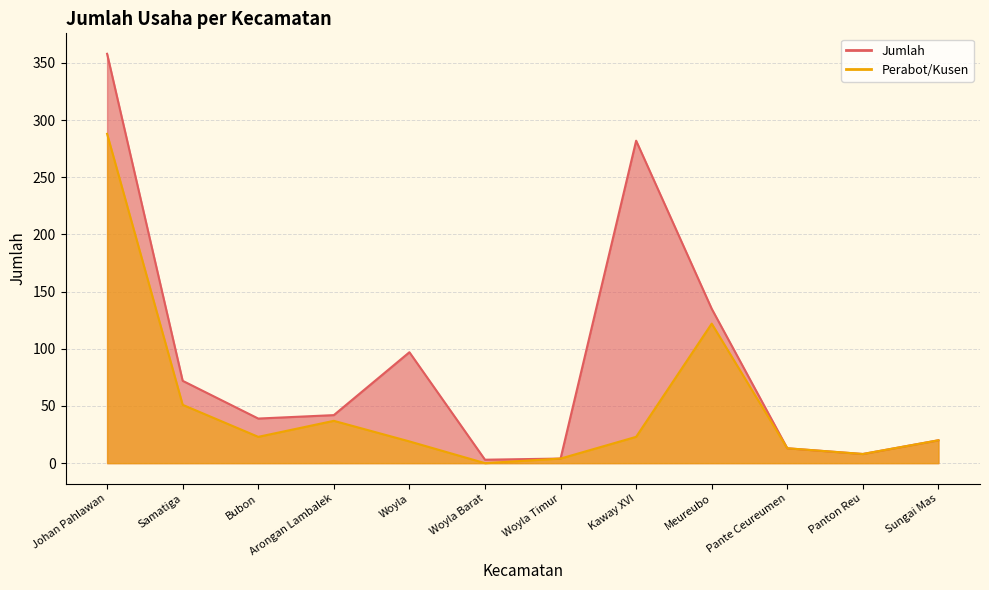

List the series in order of their overall mean, highest first.

Jumlah, Perabot/Kusen